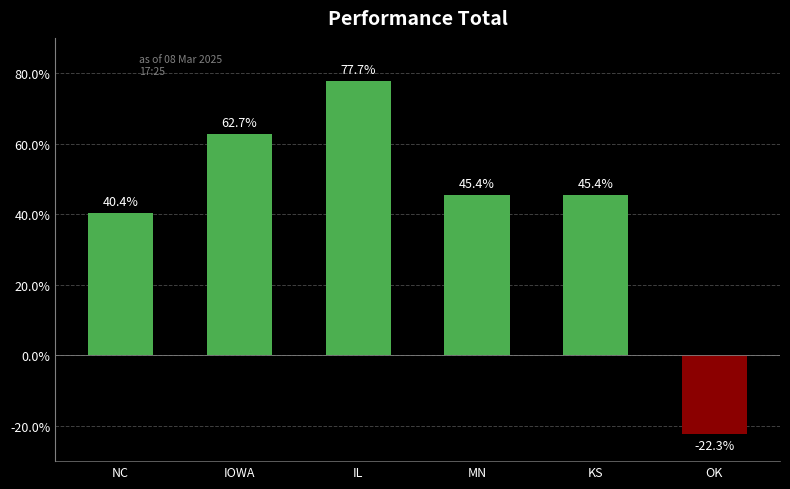

What is the difference between the maximum and second lowest values?

37.3